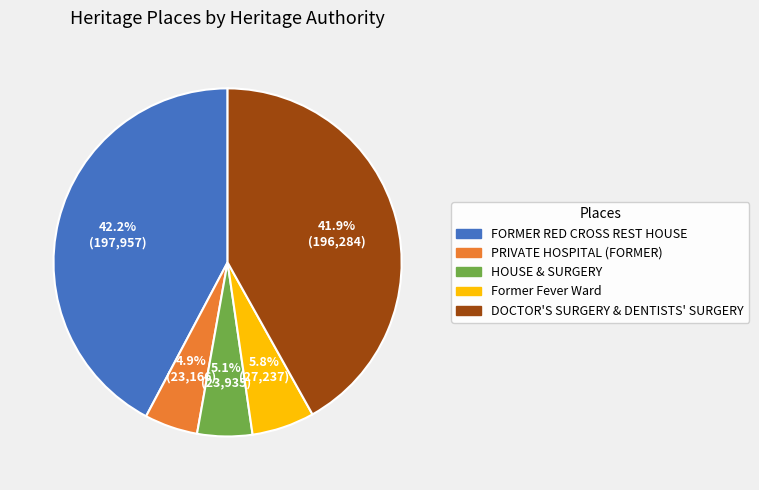

To the nearest percent, what is the average slice percentage?

20%